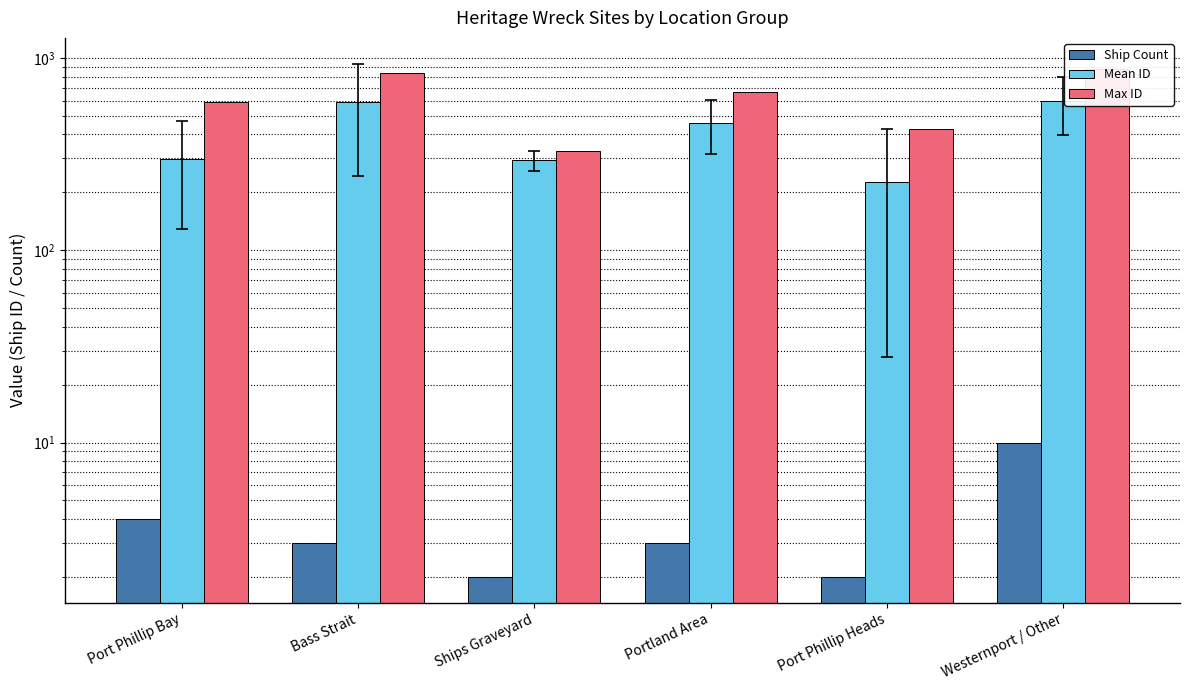

How many values in the Max ID series are below 664?

3